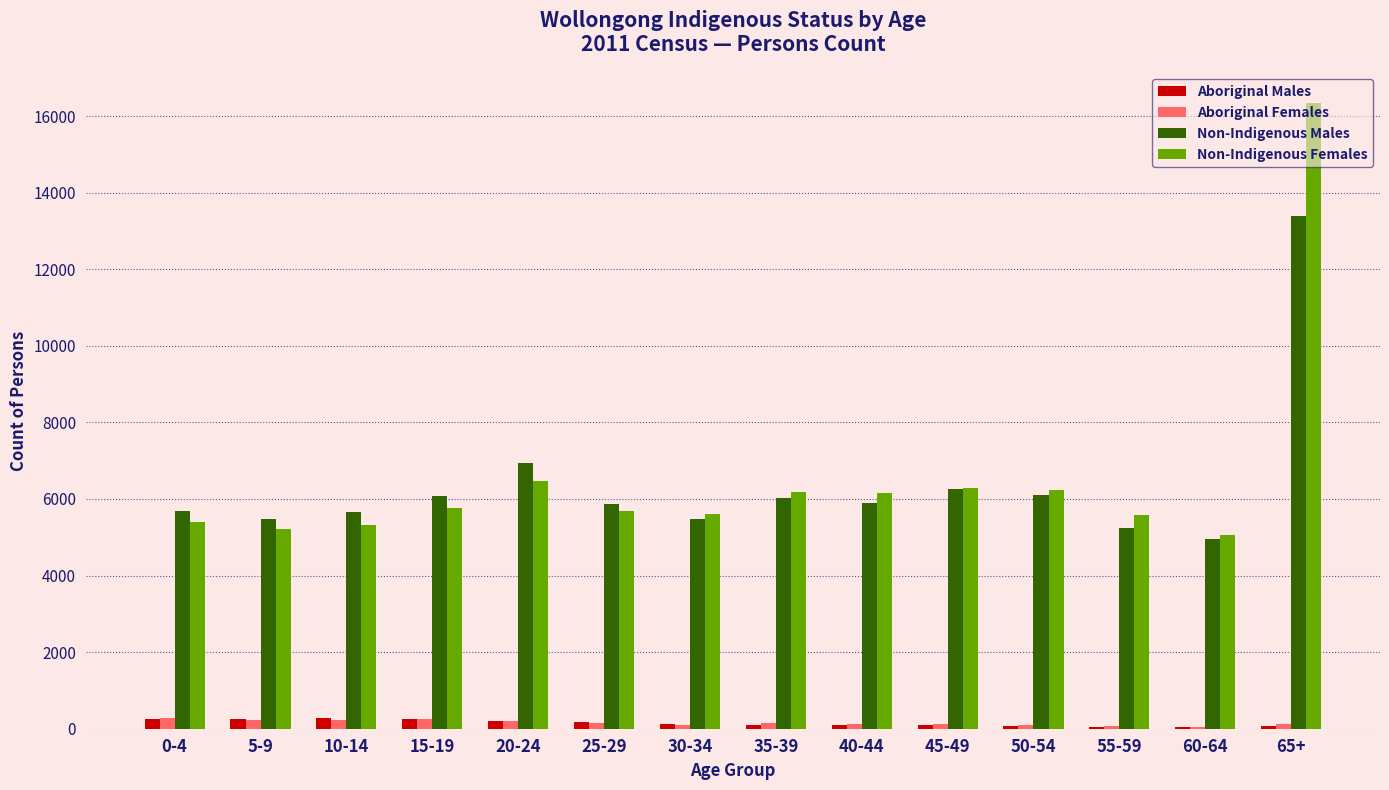

At which label is Non-Indigenous Males closest to 9172?

20-24